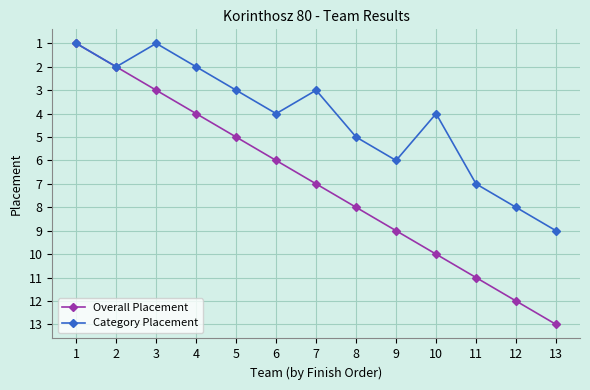

What is the average value of the Overall Placement series?

7